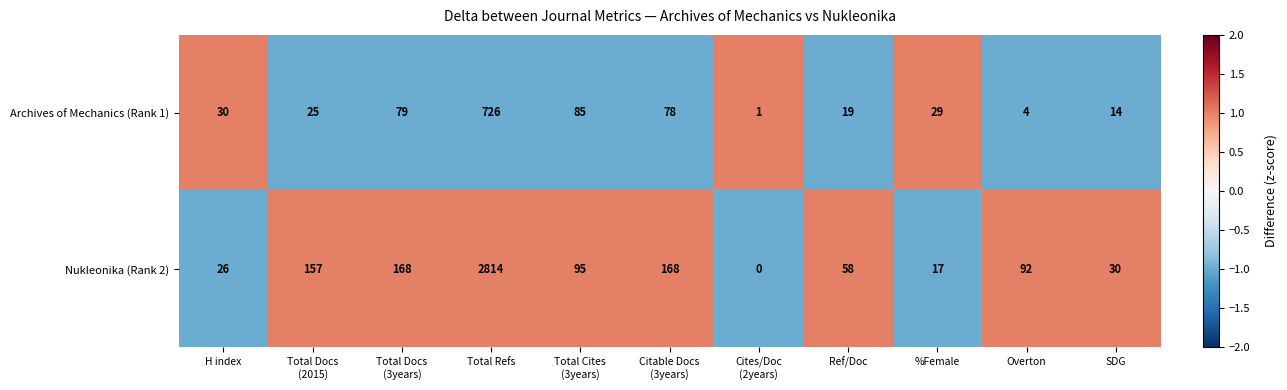

What is the average value of the Nukleonika (Rank 2) series?

330